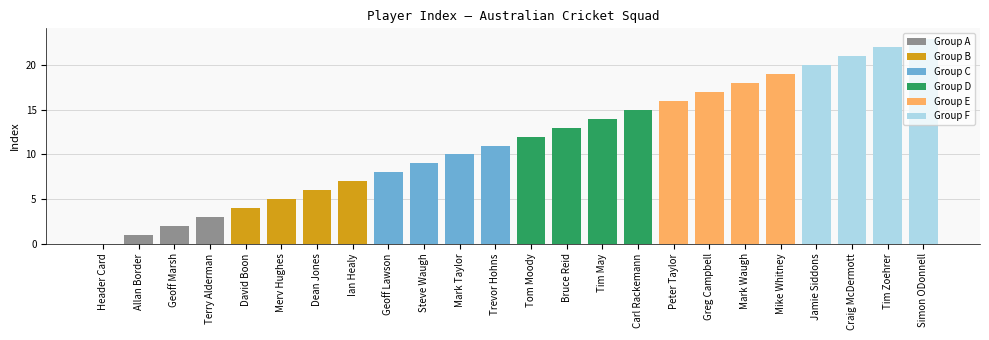

True or false: the data shows 3 at Merv Hughes.

False